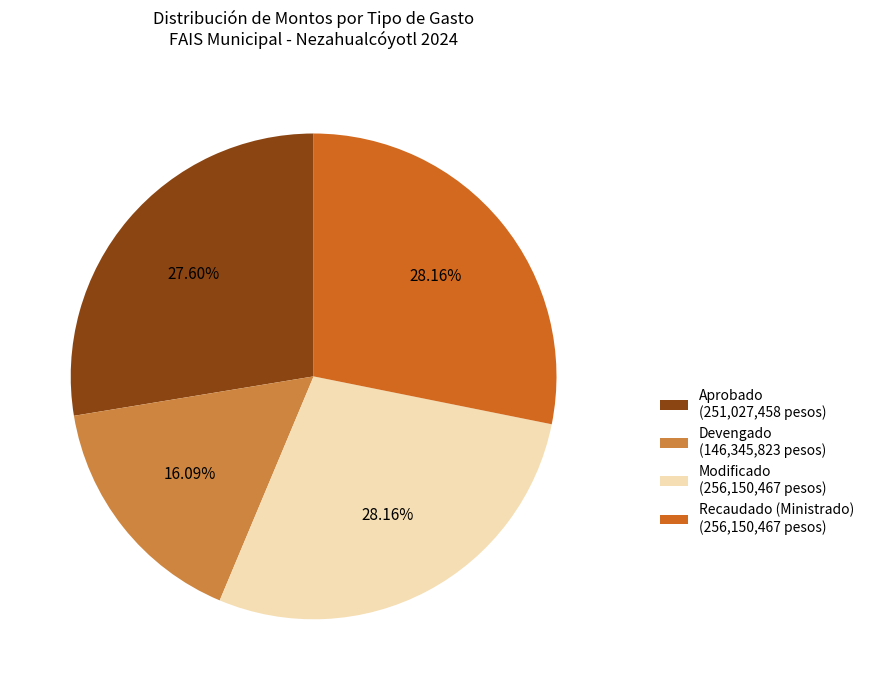

How many slices are in this pie chart?

4